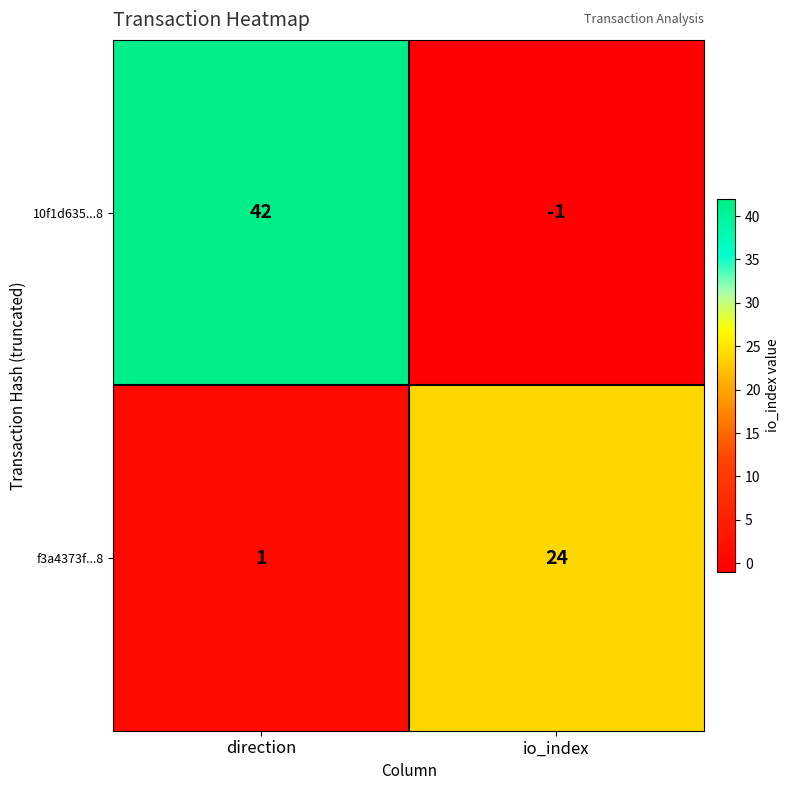

The value of f3a4373f...8 at io_index is 24. True or false?

True